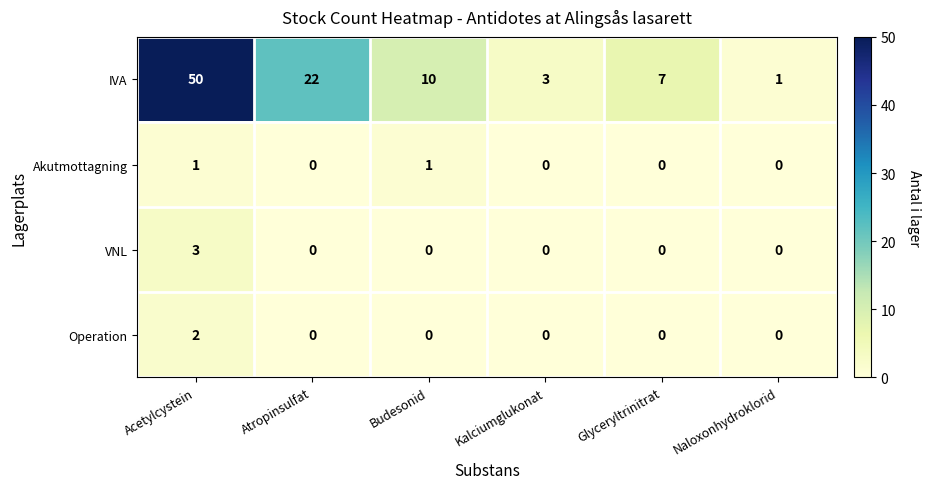

The value of Akutmottagning at Kalciumglukonat is 0. True or false?

True